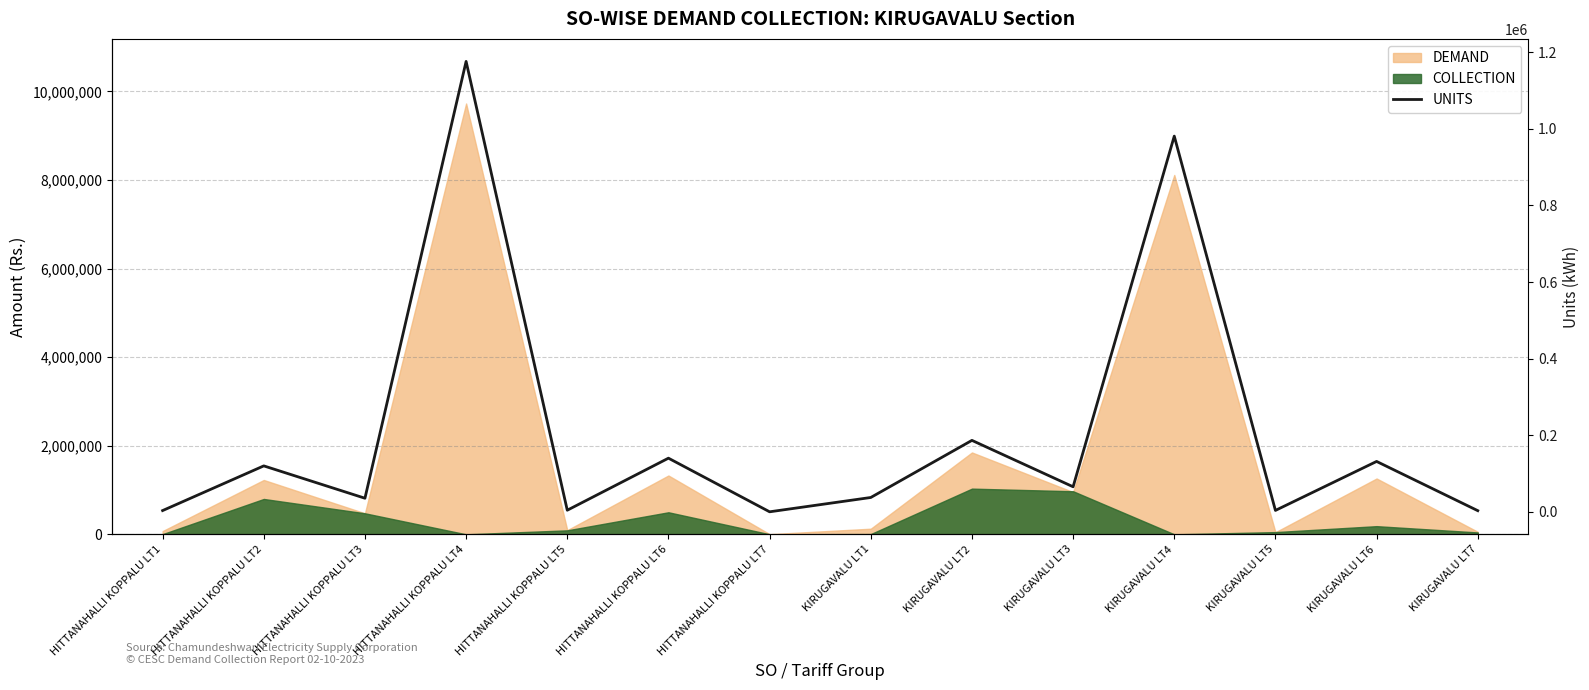

What is the greatest value displayed?

1175975